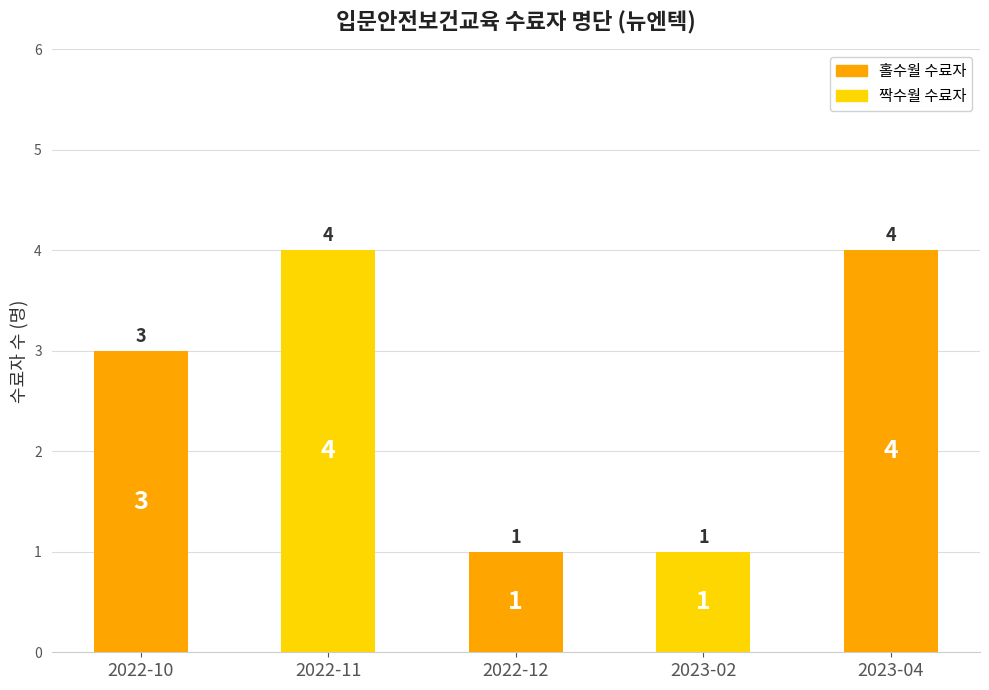

Which has a higher value, 2022-12 or 2023-04?

2023-04